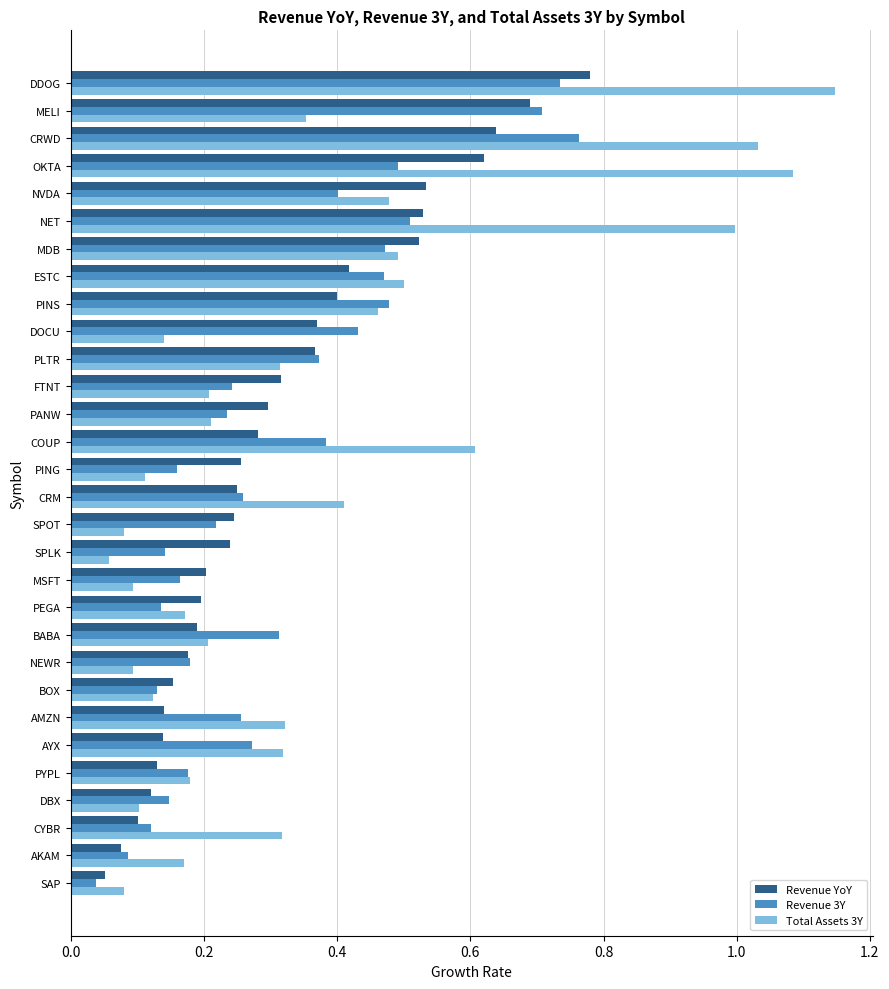

List the series in order of their peak value, lowest first.

Revenue 3Y, Revenue YoY, Total Assets 3Y